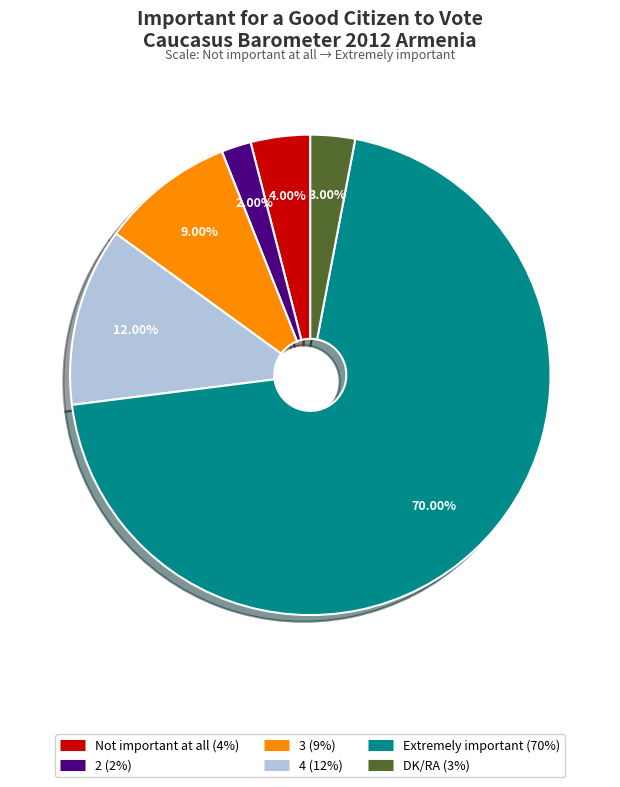

Is there any slice that represents more than half of the pie?

Yes